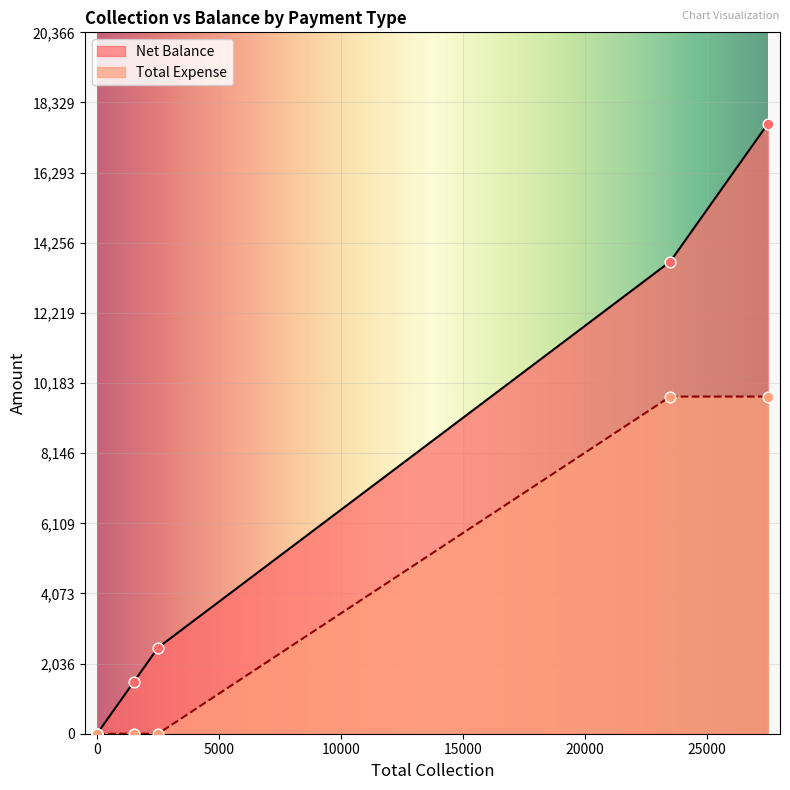

Which series has the largest total across all categories?

Net Balance